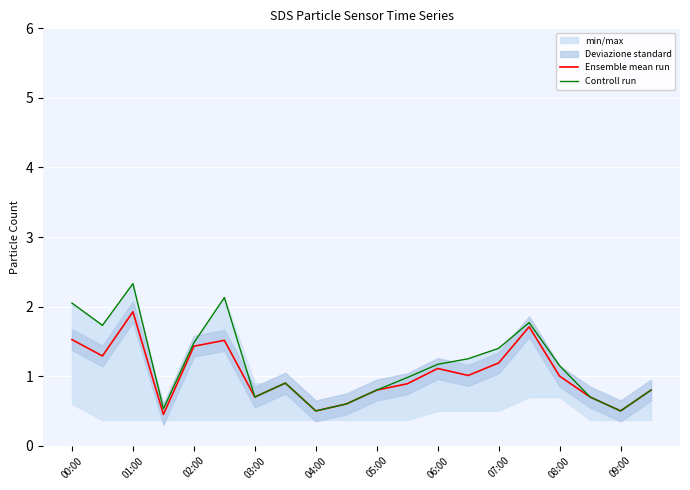

Where is the first local maximum for Ensemble mean run?

01:00